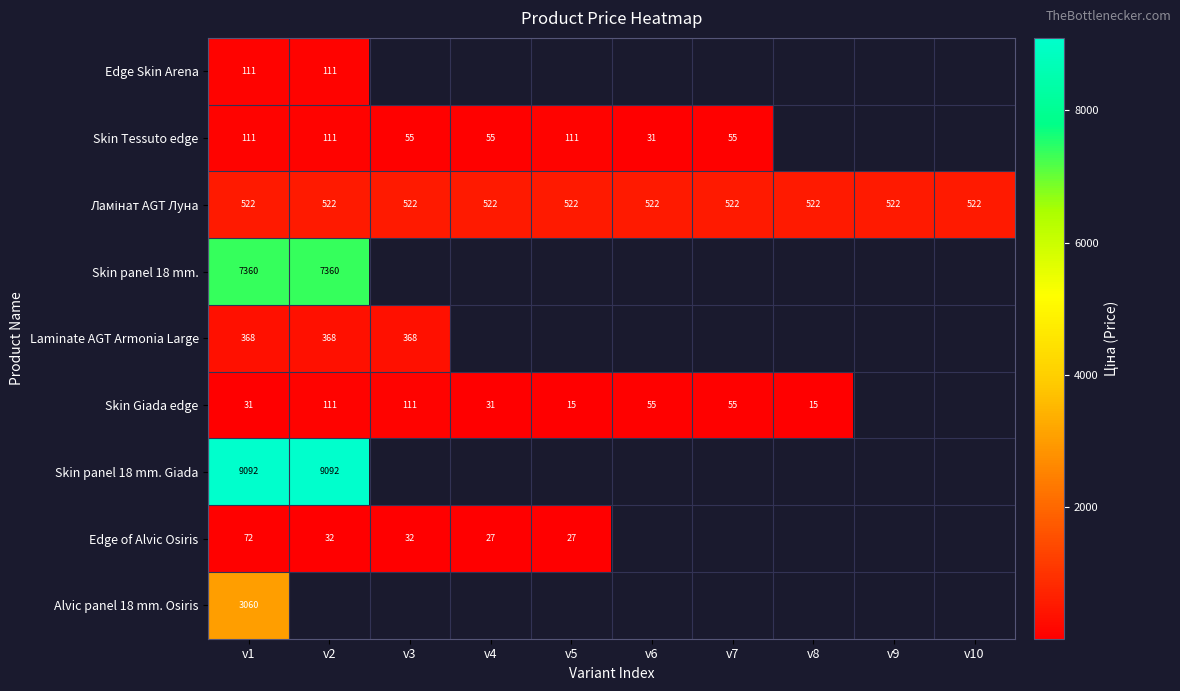

What is the spread (max minus min) of values at v1?

9061.0